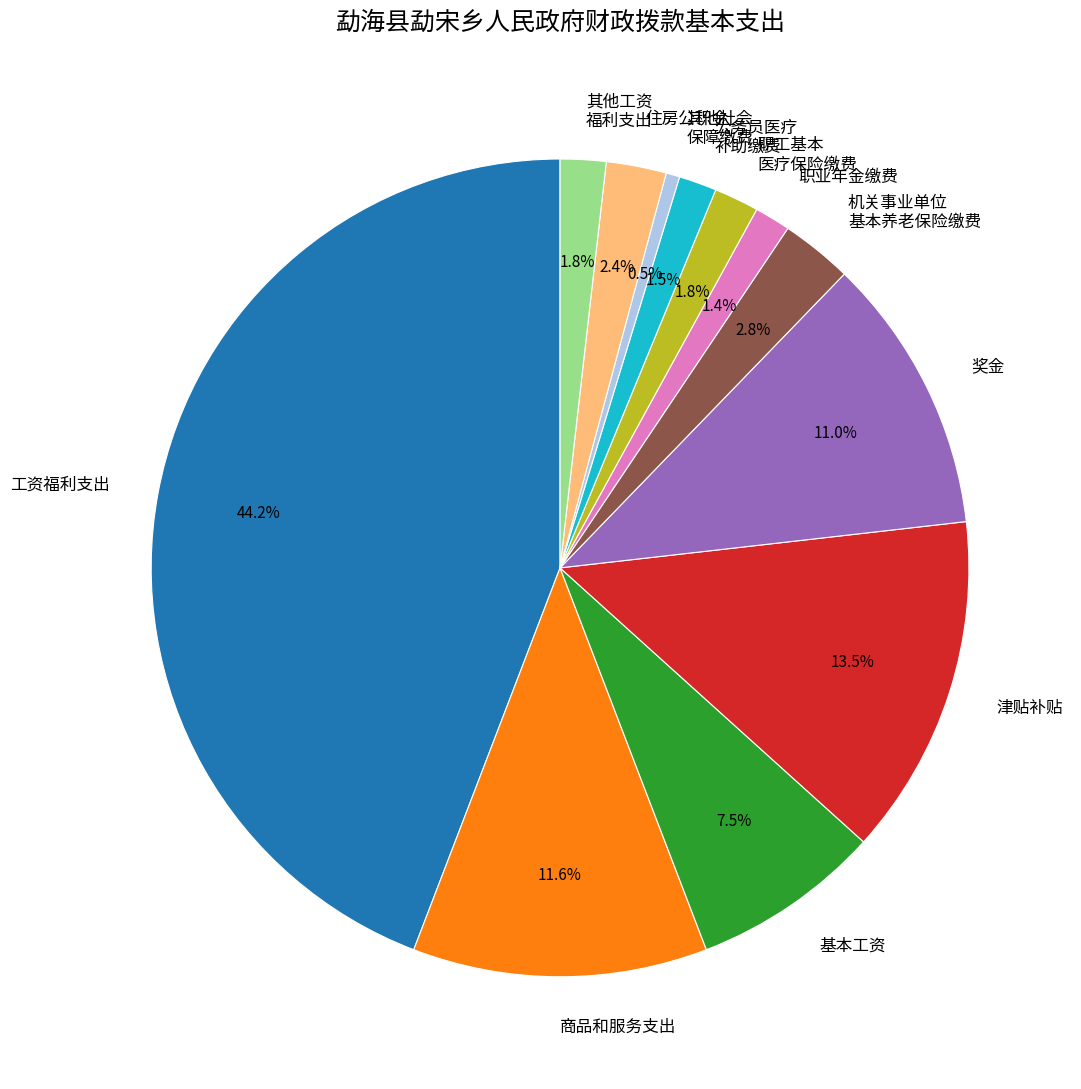

Between 奖金 and 工资福利支出, which is larger?

工资福利支出